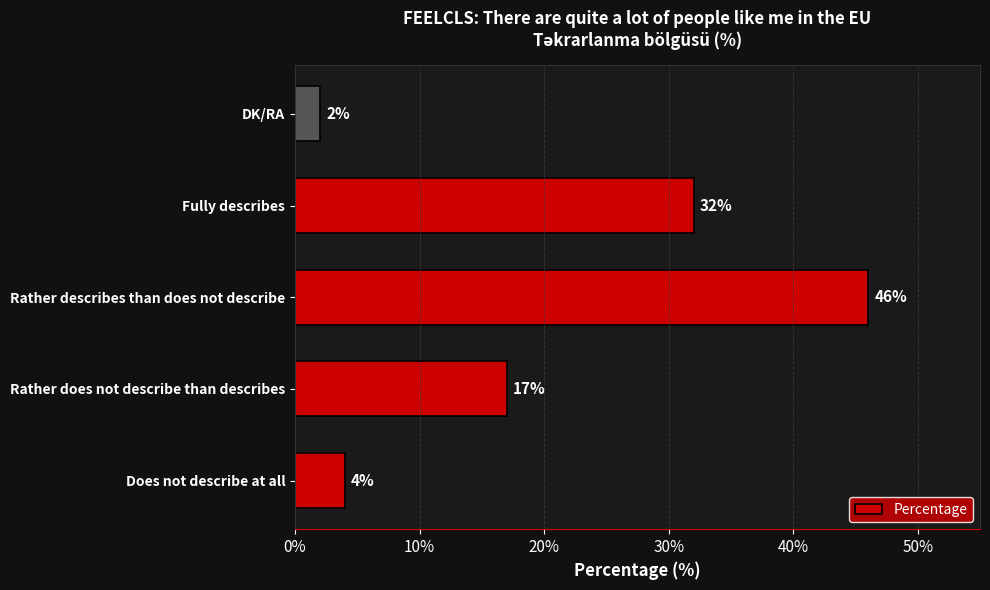

Reading bottom to top, extract all data points from this chart.

4	17	46	32	2